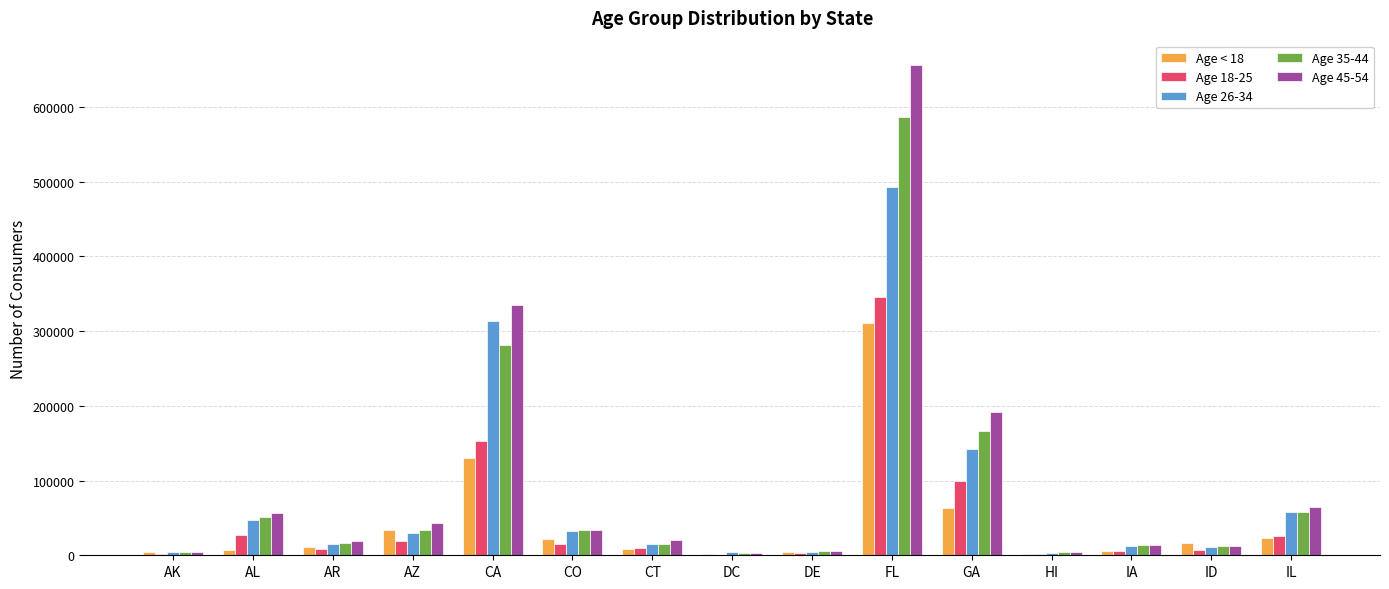

What is the total value across all series at DE?

23239